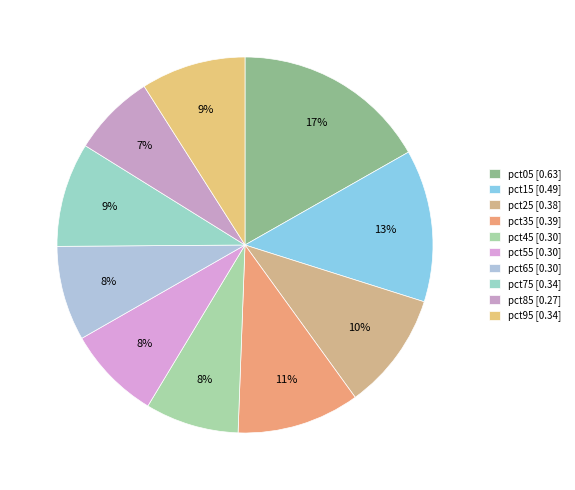

To the nearest percent, what is the difference between the largest and smallest slice percentages?

10%